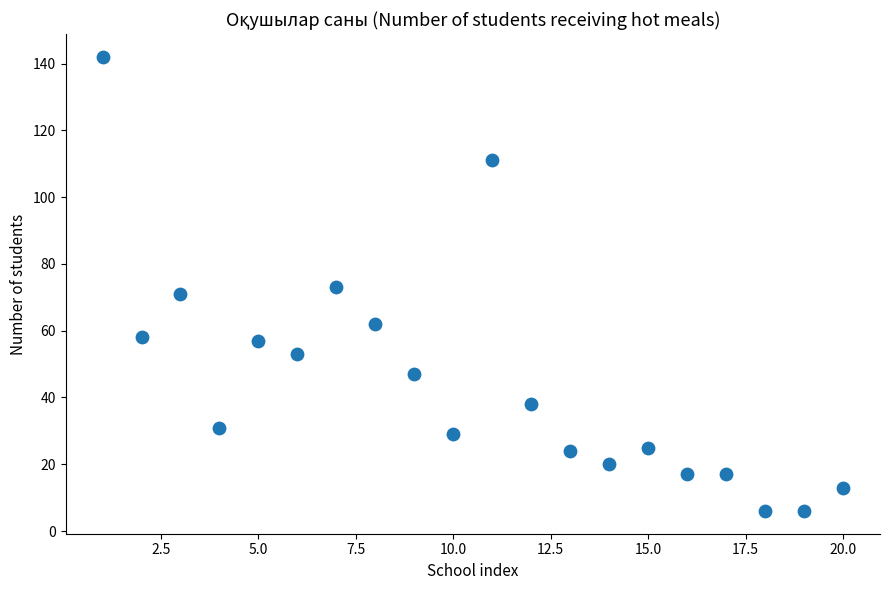

What is the range of X values (max minus min)?

19